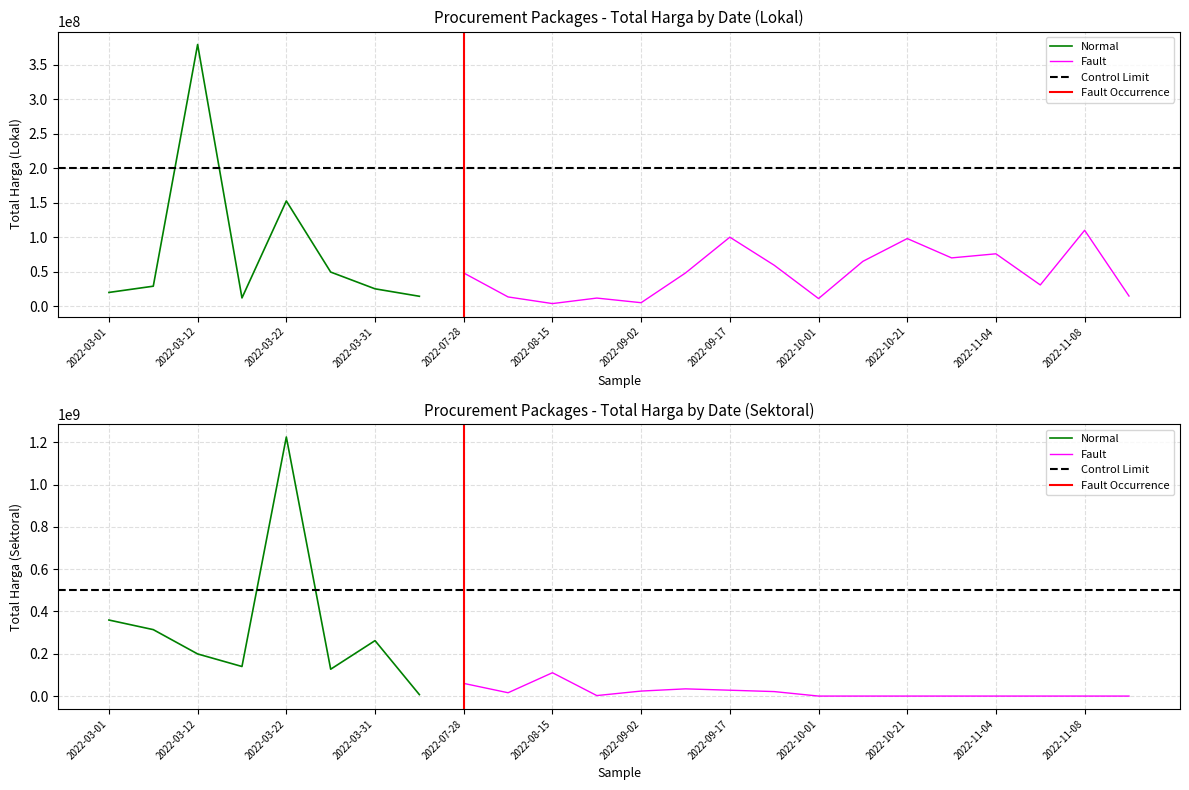

Reading left to right, what are all the values shown in this chart?

Total Harga (Lokal): 2022-03-01=19950000	2022-03-08=29000000	2022-03-12=379075000	2022-03-19=12000000	2022-03-22=152477000	2022-03-24=49478000	2022-03-31=25200000	2022-07-07=14400000	2022-07-28=48140000	2022-08-10=13442000	2022-08-15=3825000	2022-08-24=11800000	2022-09-02=5093000	2022-09-08=48140000	2022-09-17=100000000	2022-09-30=59375000	2022-10-01=11100000	2022-10-08=65000000	2022-10-21=98000000	2022-10-25=70000000	2022-11-04=75920000	2022-11-05=30800000	2022-11-08=110000000	2022-11-09=14750000
Total Harga (Sektoral): 2022-03-01=359500000	2022-03-08=314121780	2022-03-12=199200000	2022-03-19=139800000	2022-03-22=1224682000	2022-03-24=127000000	2022-03-31=262118150	2022-07-07=6936000	2022-07-28=59935000	2022-08-10=15787200	2022-08-15=110389990	2022-08-24=2395750	2022-09-02=23680800	2022-09-08=34132505	2022-09-17=27720000	2022-09-30=21231000	2022-10-01=0	2022-10-08=0	2022-10-21=0	2022-10-25=0	2022-11-04=0	2022-11-05=0	2022-11-08=0	2022-11-09=0